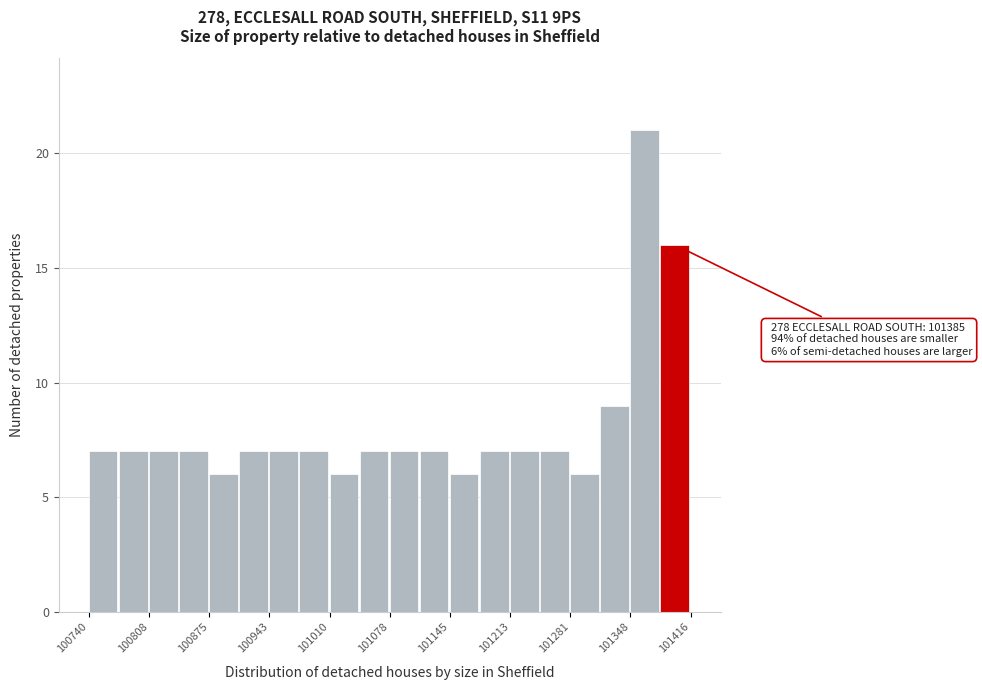

Read against the x-axis, roughly where is the centre of the tallest bar?

101360